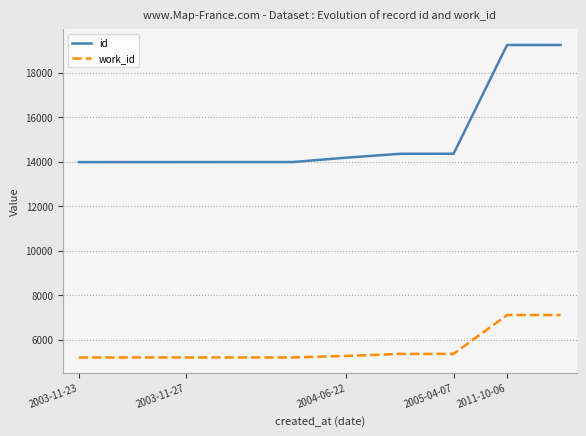

How many distinct data groups are displayed?

2